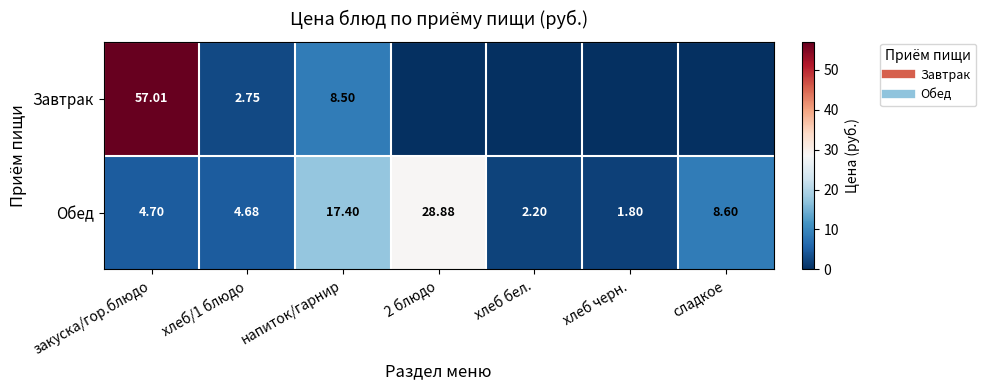

Where is Обед nearest to the value 15?

напиток/гарнир